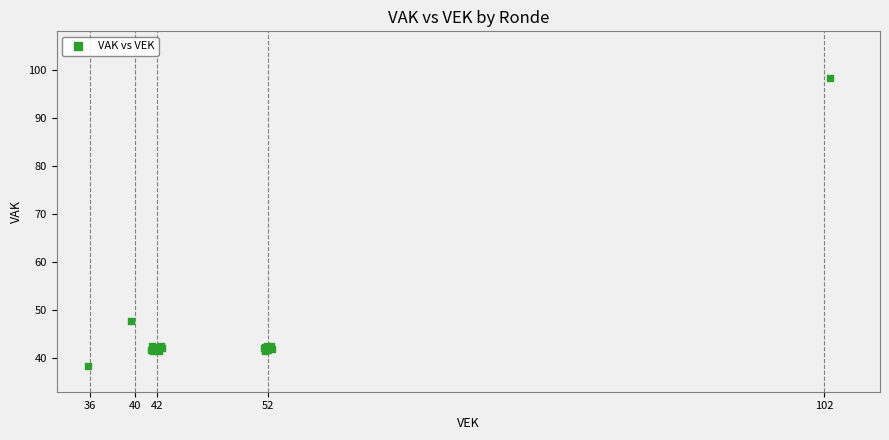

What Y value in the scatter plot is closest to 68?

47.7